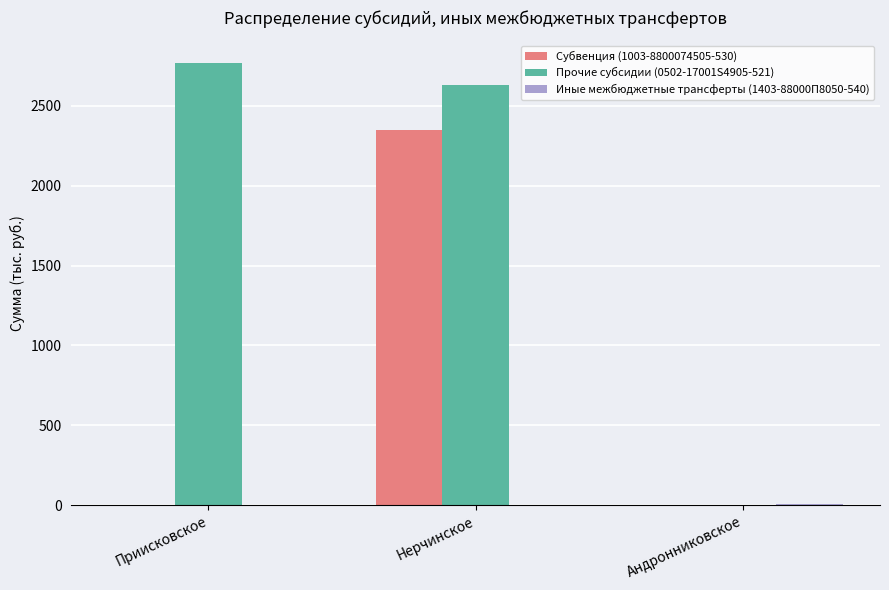

How many groups of bars are there?

3